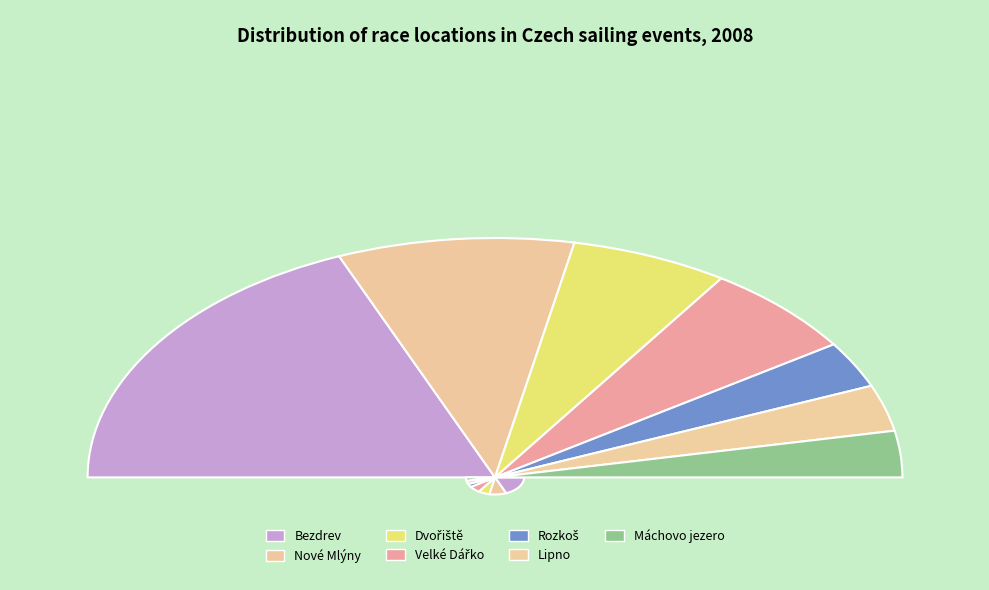

Is there a majority slice in this chart?

No